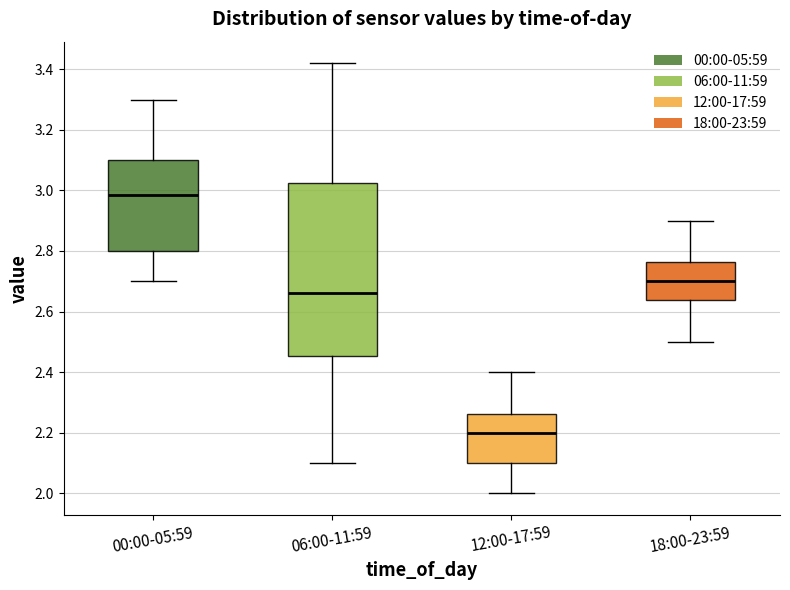

Which box is the tallest, from its lower edge to its upper edge?

06:00-11:59